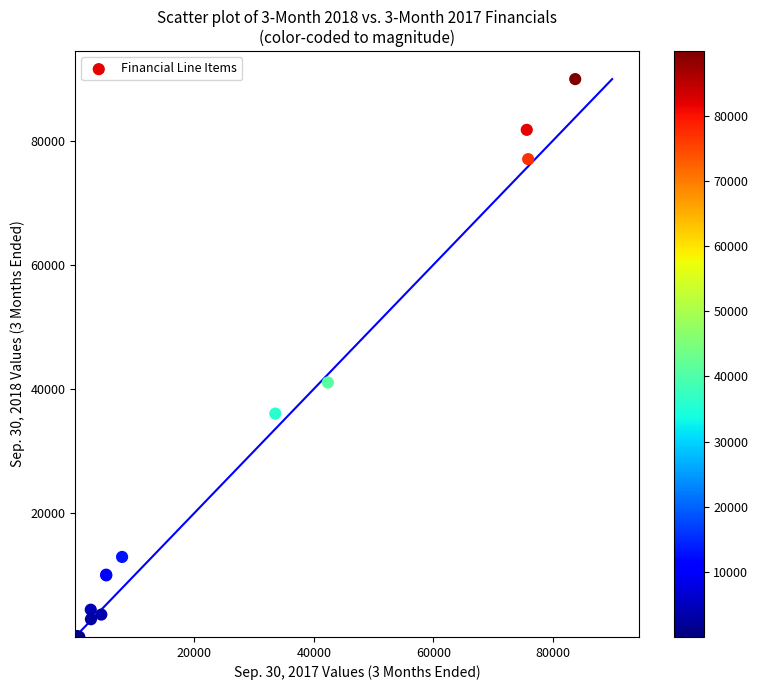

What Y value in the scatter plot is closest to 44967?

41021.0